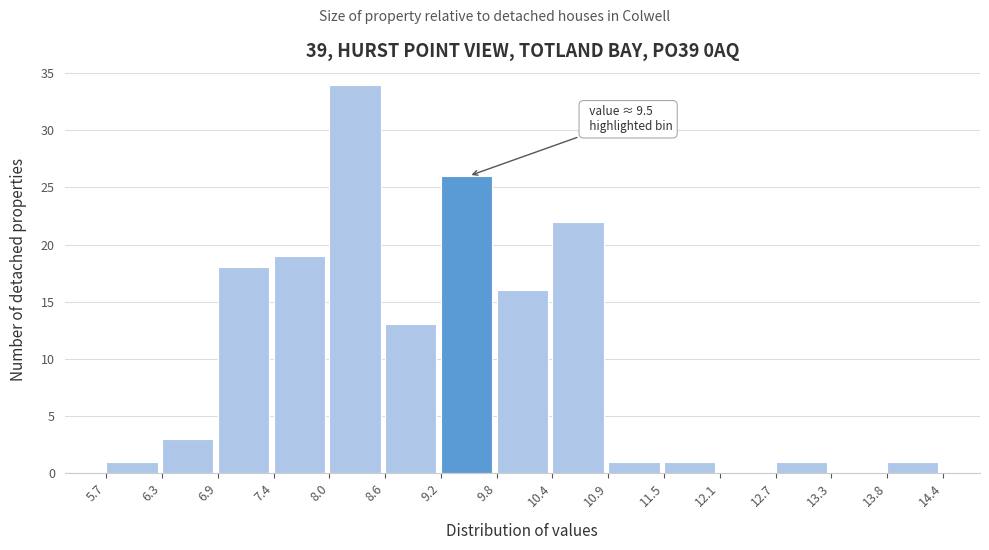

Over which range of the x-axis is the bar tallest?

8.0 to 8.6